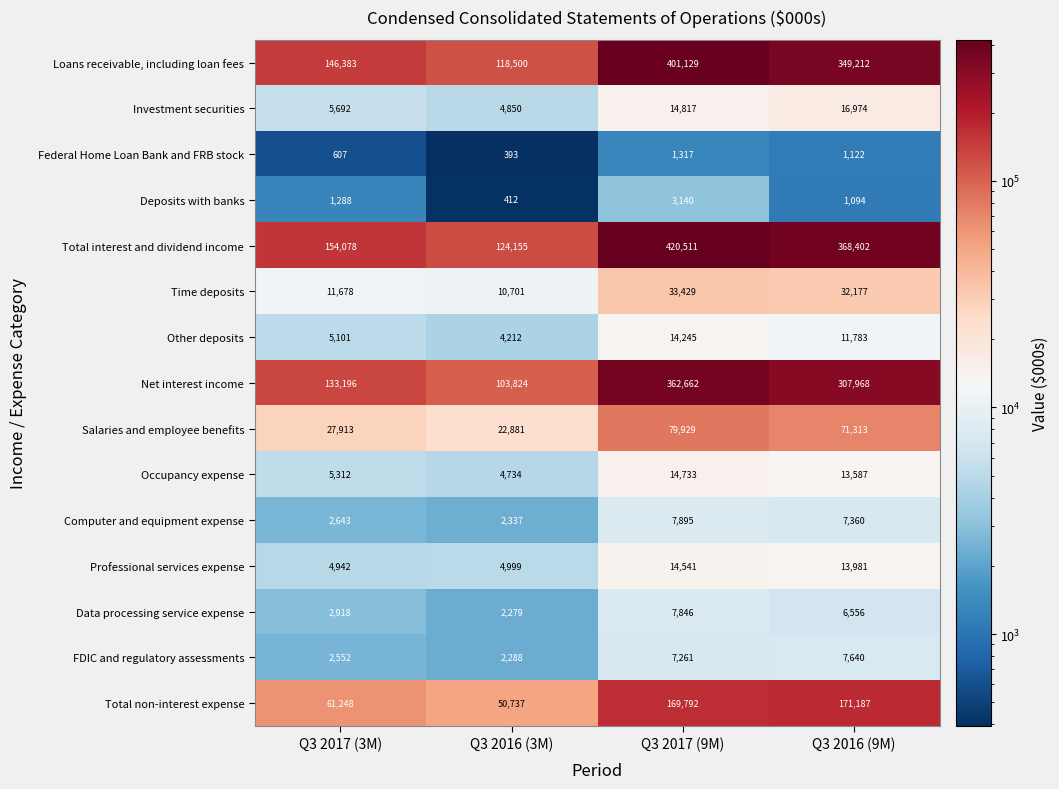

Count the number of data series in this chart.

15